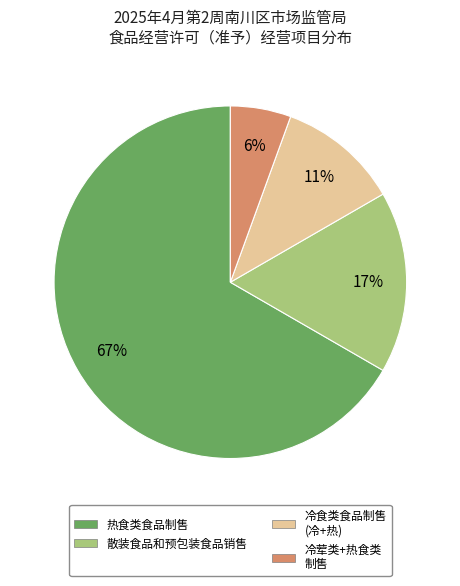

To the nearest percent, what is the average slice percentage?

25%